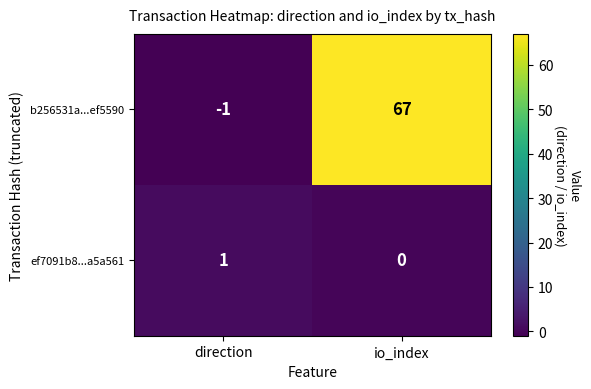

What is the difference between the highest and lowest values at io_index?

67